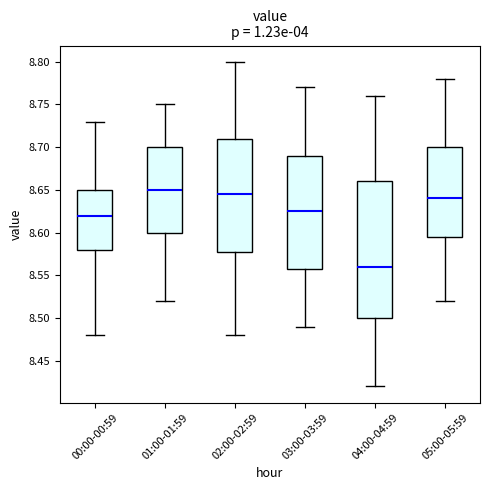

Where does the upper whisker of the box for 05:00-05:59 end on the y-axis? The values are not printed on the chart, so give them approximately, as read against the axis.

8.780